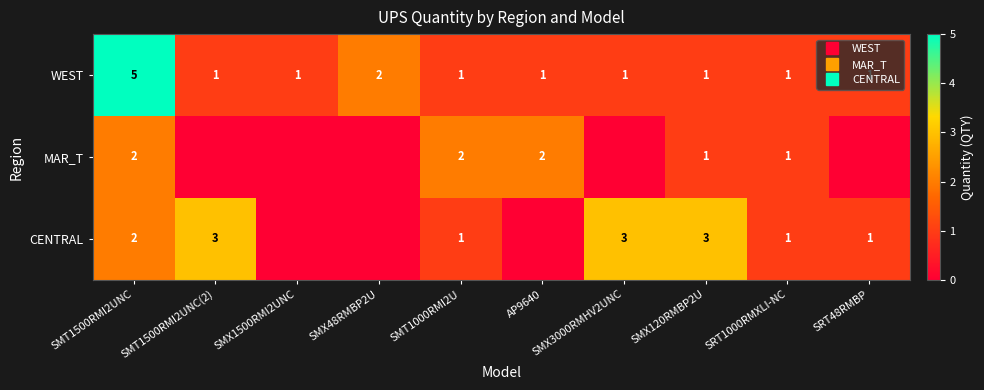

What is the spread (max minus min) of values at SMX3000RMHV2UNC?

3